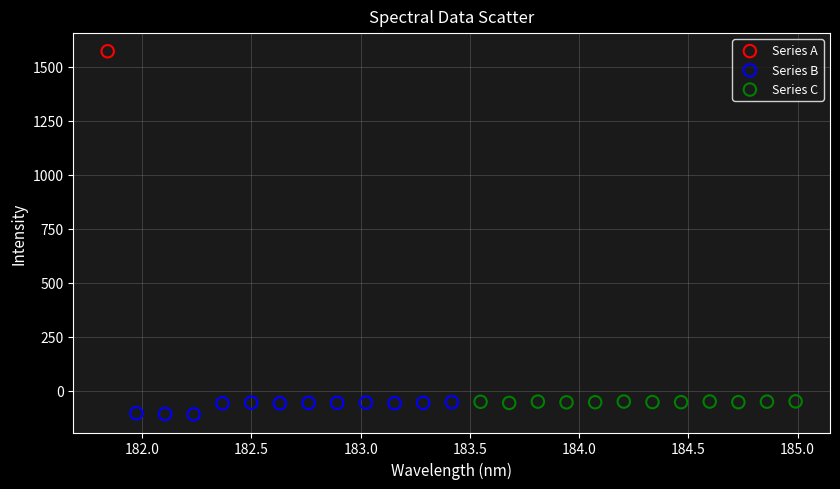

What are all the series names shown in the legend?

Series A, Series B, Series C